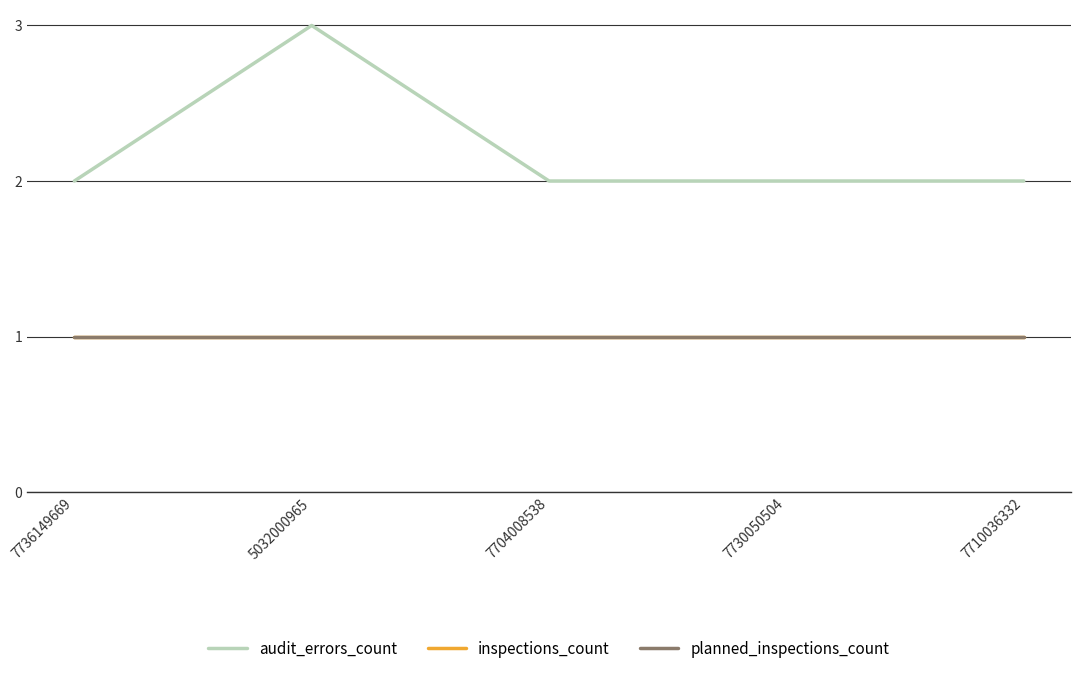

True or false: audit_errors_count and planned_inspections_count cross at least once.

False